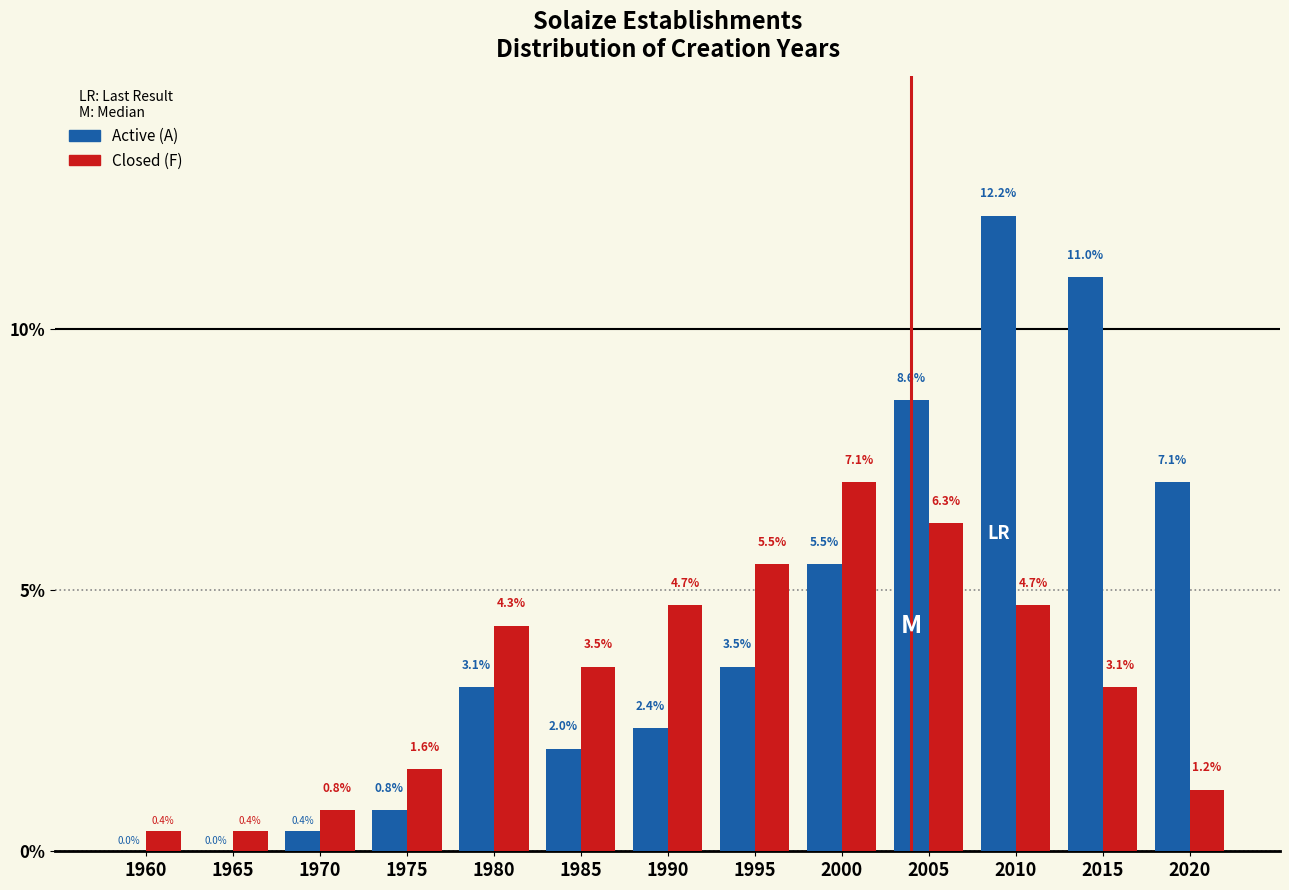

Reading right to left, extract all data points from this chart.

Active: 2020=7.1	2015=11.0	2010=12.2	2005=8.6	2000=5.5	1995=3.5	1990=2.4	1985=2.0	1980=3.1	1975=0.8	1970=0.4	1965=0.0	1960=0.0
Closed: 2020=1.2	2015=3.1	2010=4.7	2005=6.3	2000=7.1	1995=5.5	1990=4.7	1985=3.5	1980=4.3	1975=1.6	1970=0.8	1965=0.4	1960=0.4